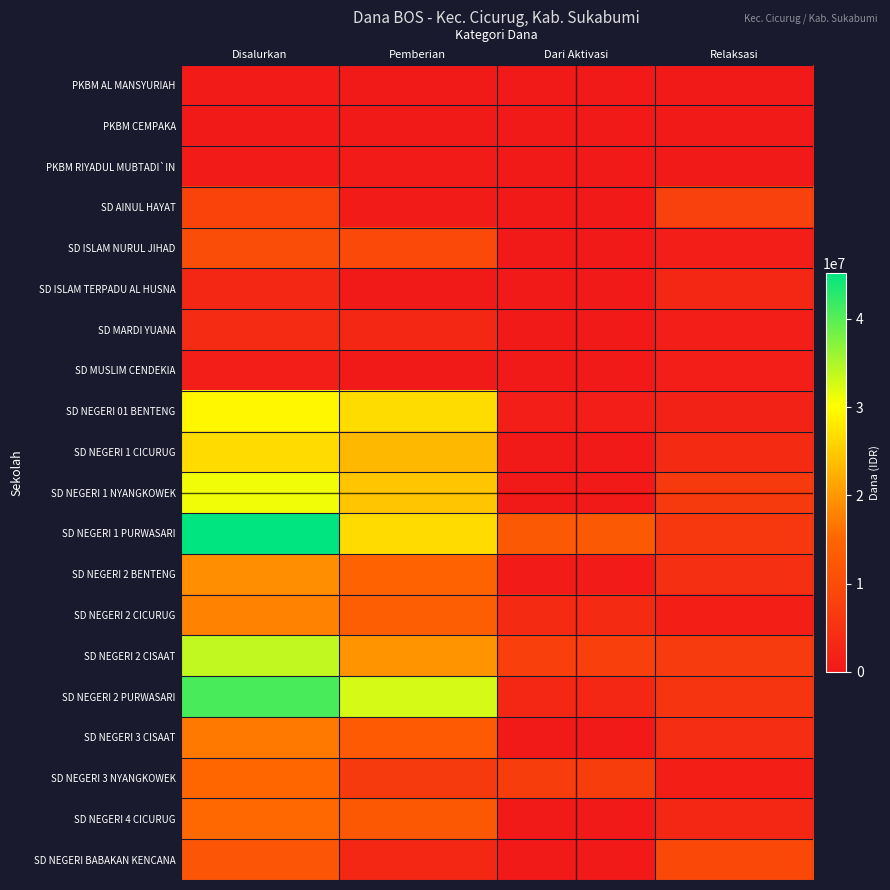

At how many categories does at least one series exceed 28670352?

2